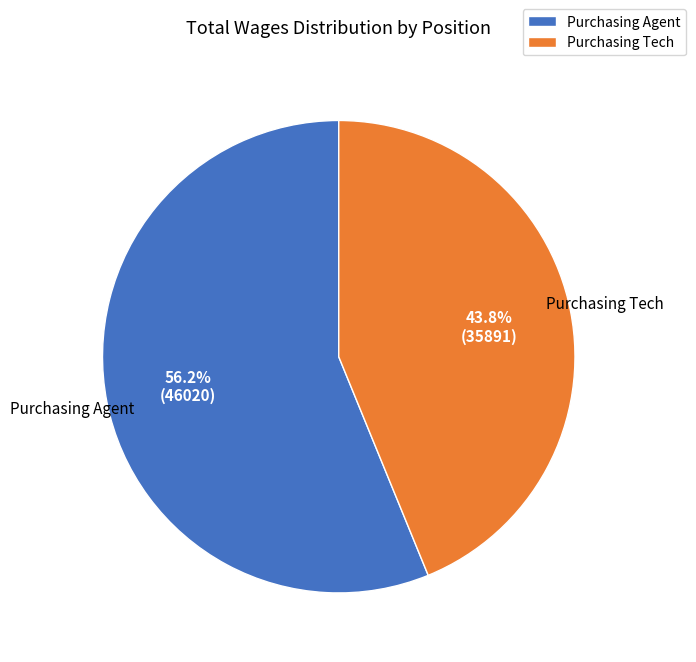

Rank the categories by value from highest to lowest.

Purchasing Agent, Purchasing Tech